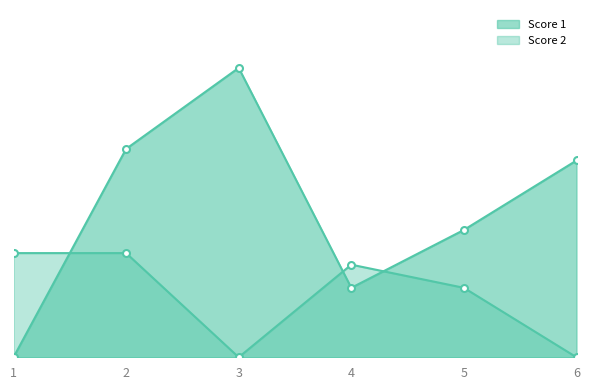

How many times do Score 2 and Score 1 cross each other?

3